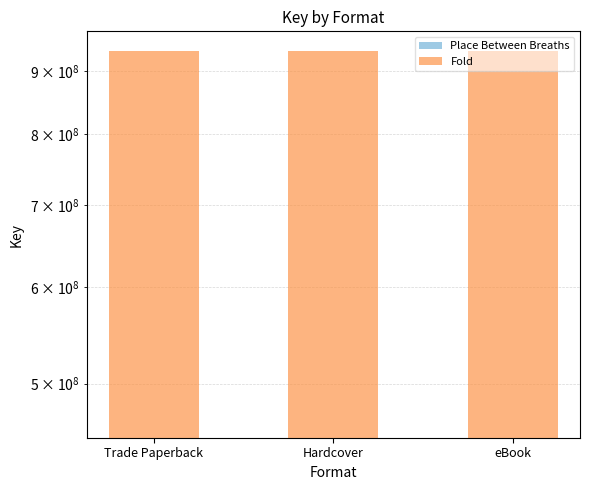

What is the label of the 2nd bar from the right?

Hardcover